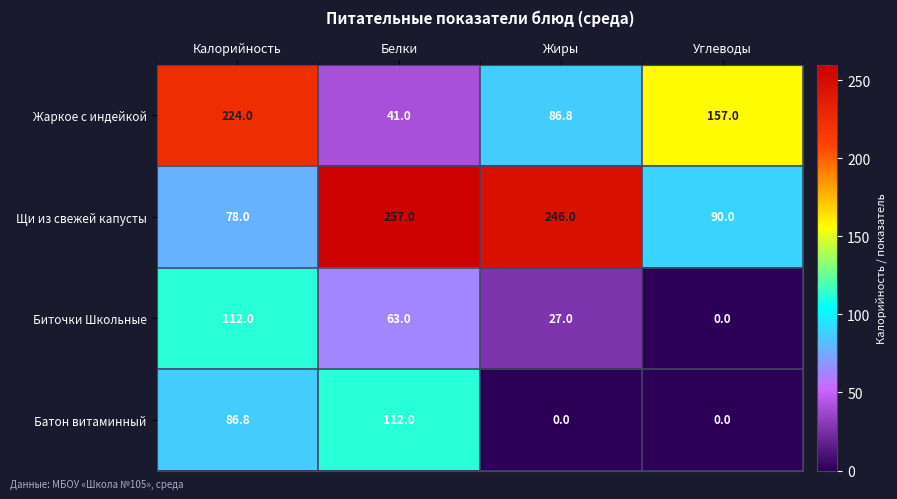

At Белки, list the series in order from smallest to largest.

Жаркое с индейкой, Биточки Школьные, Батон витаминный, Щи из свежей капусты